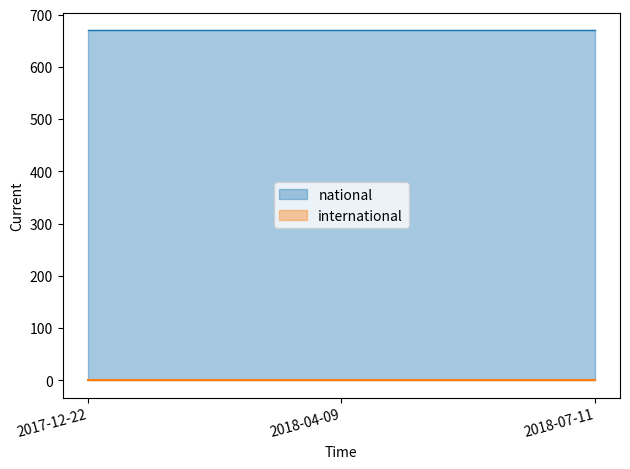

Is it true that national equals 670 at 2018-04-09?

True